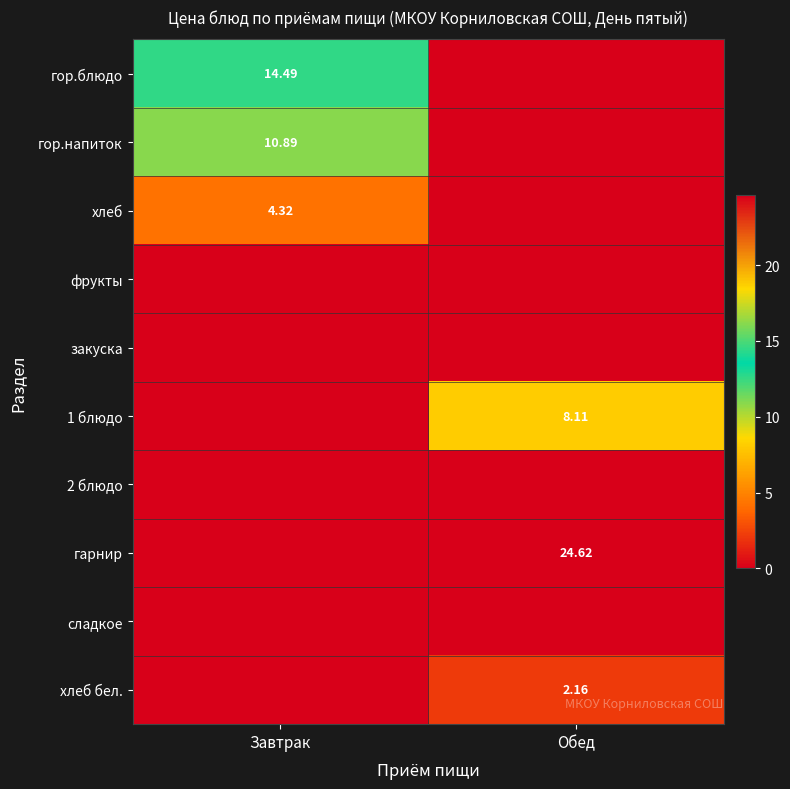

Is the value of хлеб at Завтрак greater than the value of гор.блюдо at Завтрак?

No